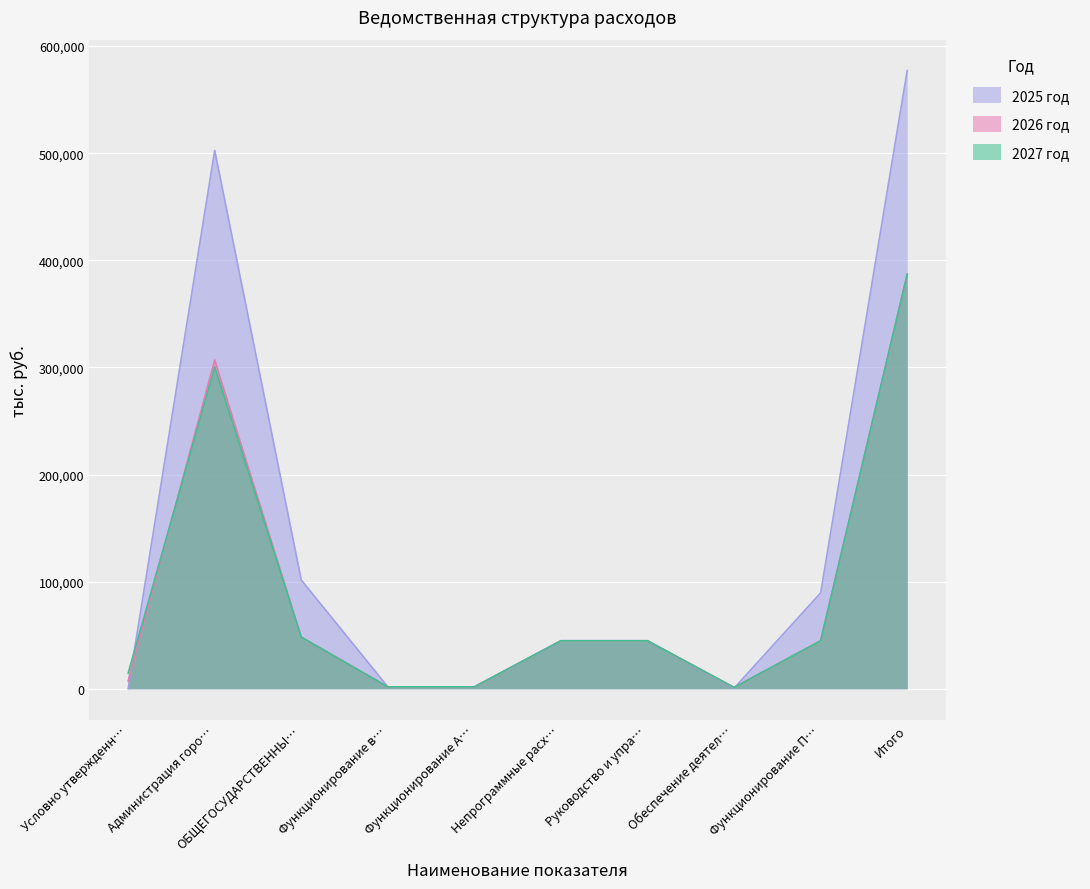

How many values in the 2025 год series are below 44907?

4